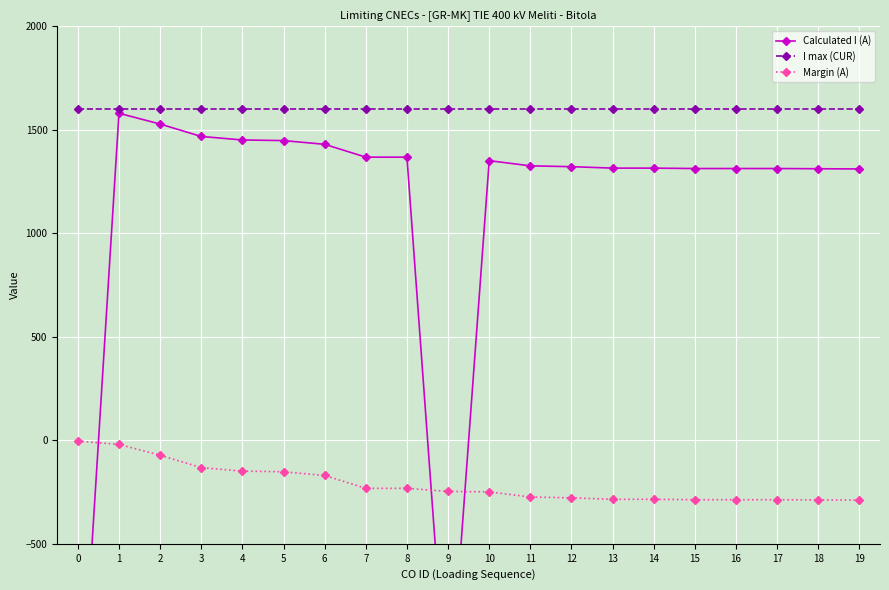

The value of Margin (A) at 7 is -232. True or false?

True